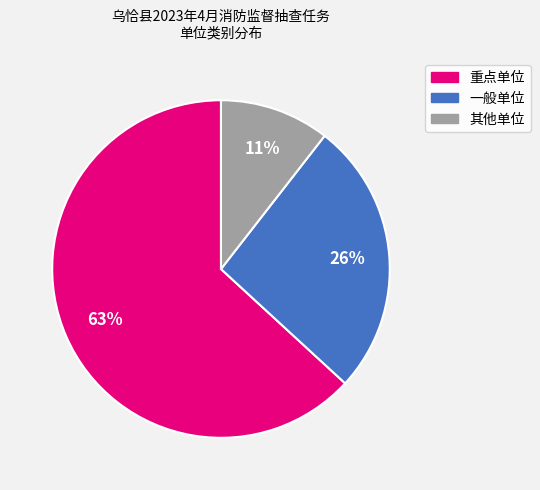

What is the smallest slice in the pie chart?

其他单位